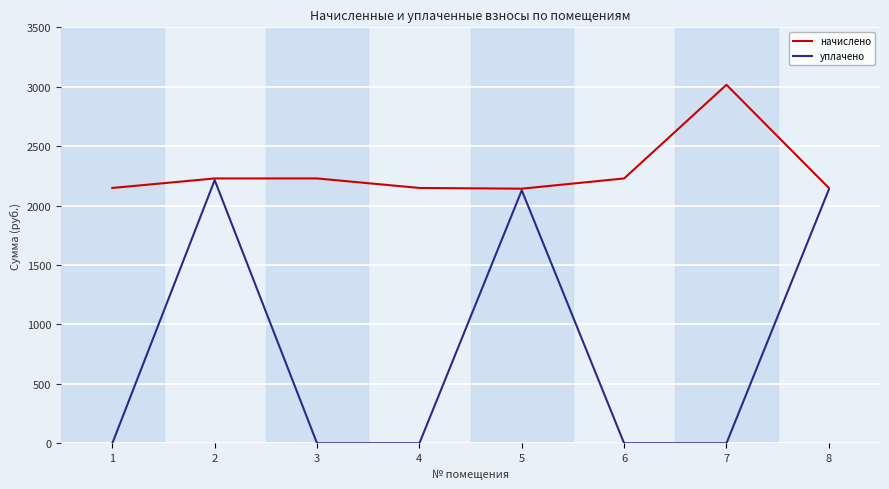

Which category has the highest value in the уплачено series?

2